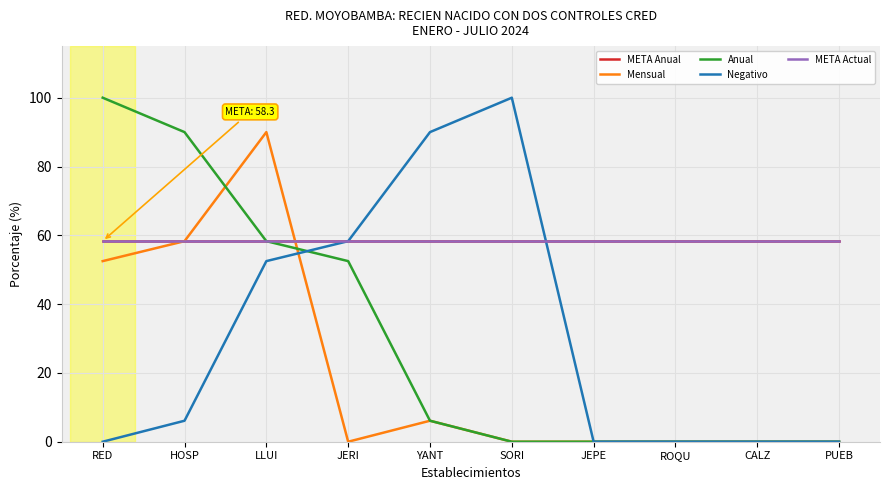

Where is Anual nearest to the value 50?

JERI